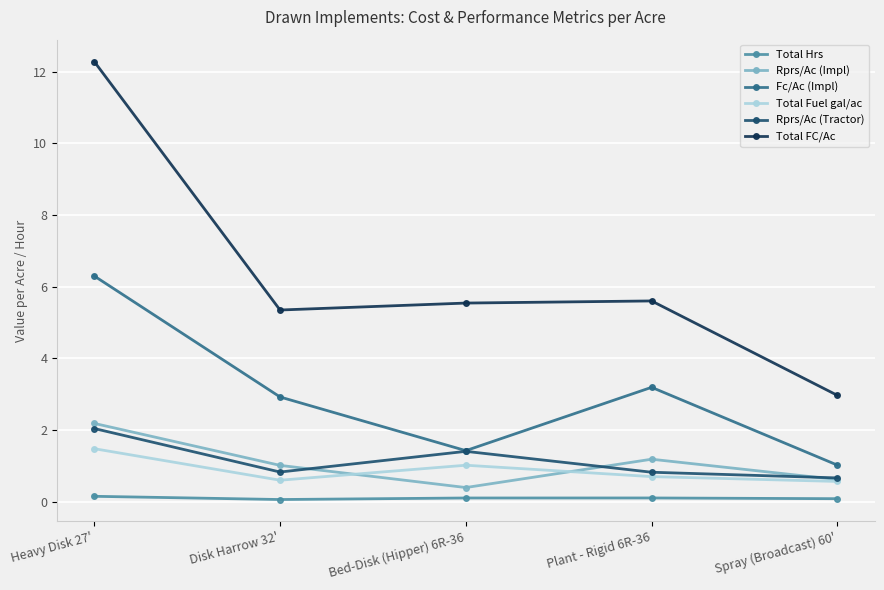

Which series has the largest total across all categories?

Total FC/Ac